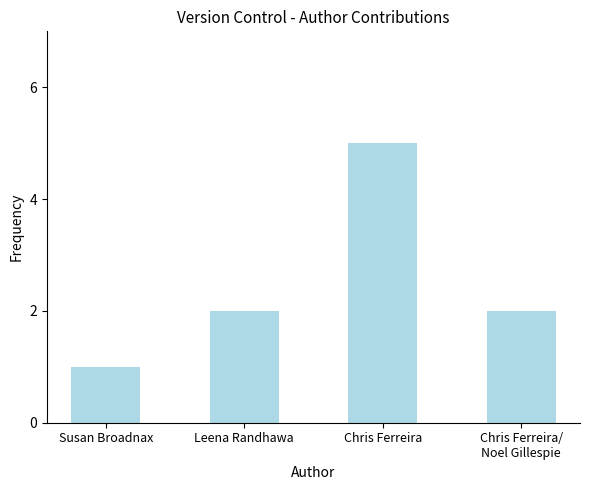

What is the sum of all values?

10